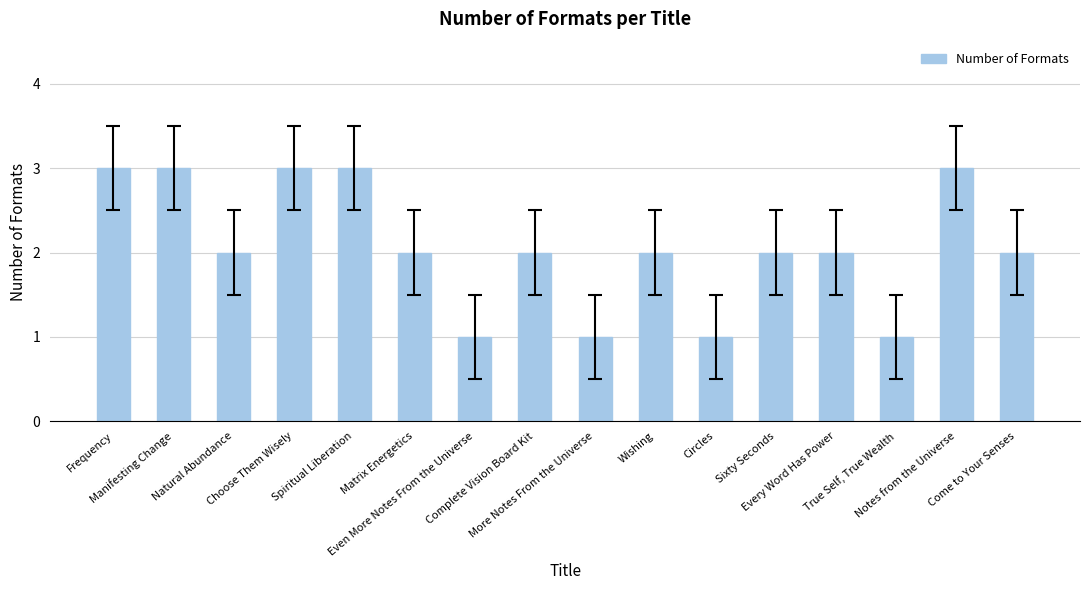

What is the sum of all values?

33